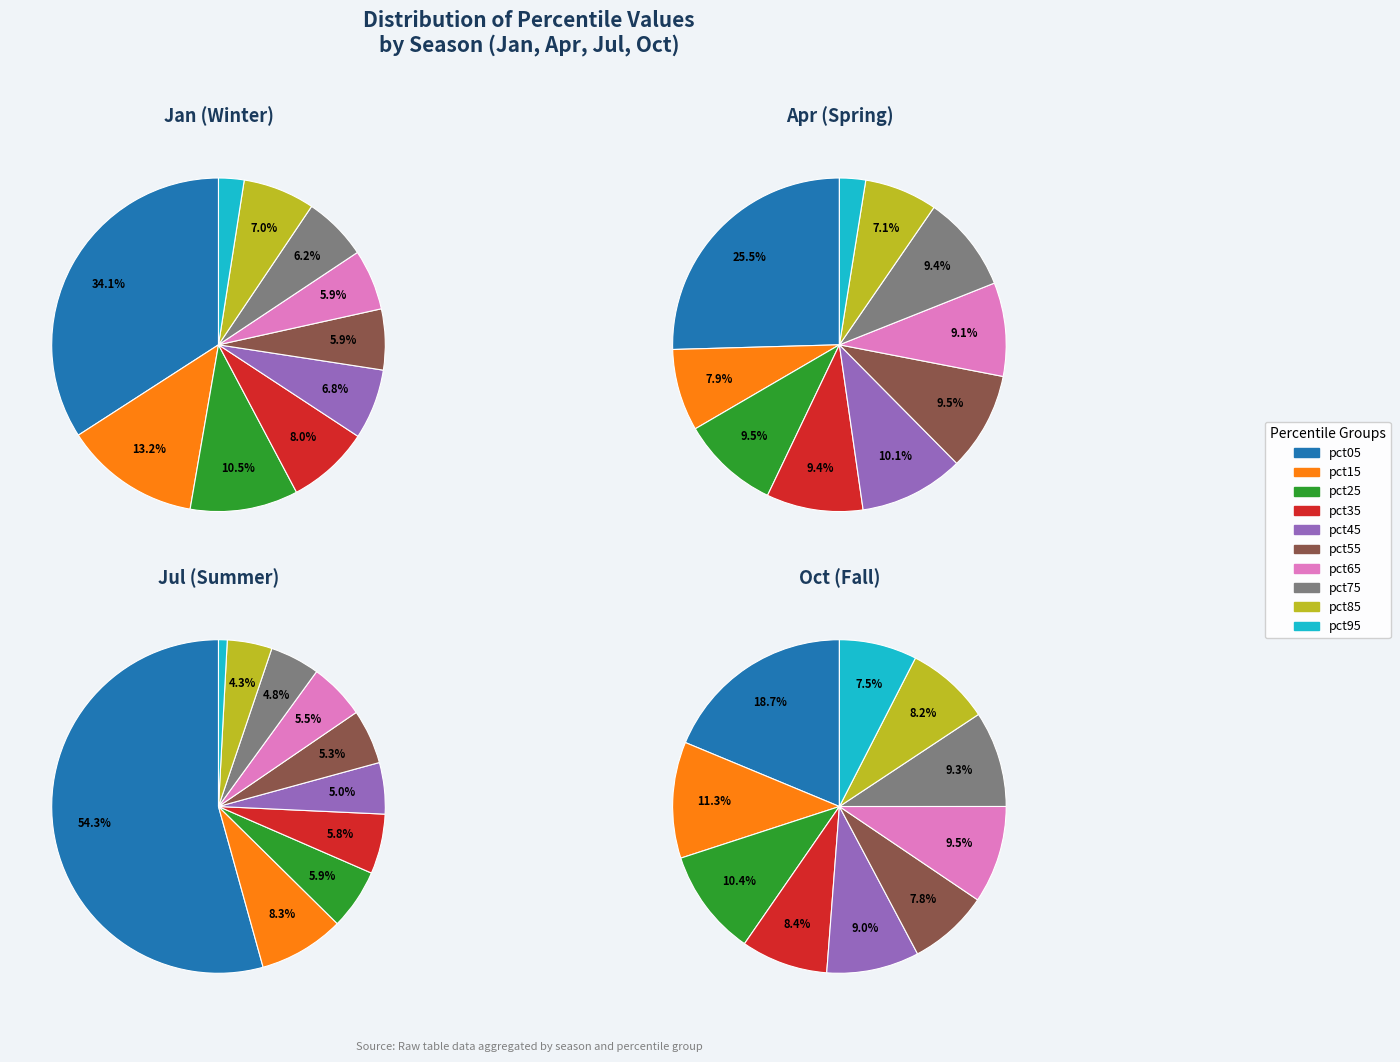

What is the smallest slice in the pie chart?

pct95